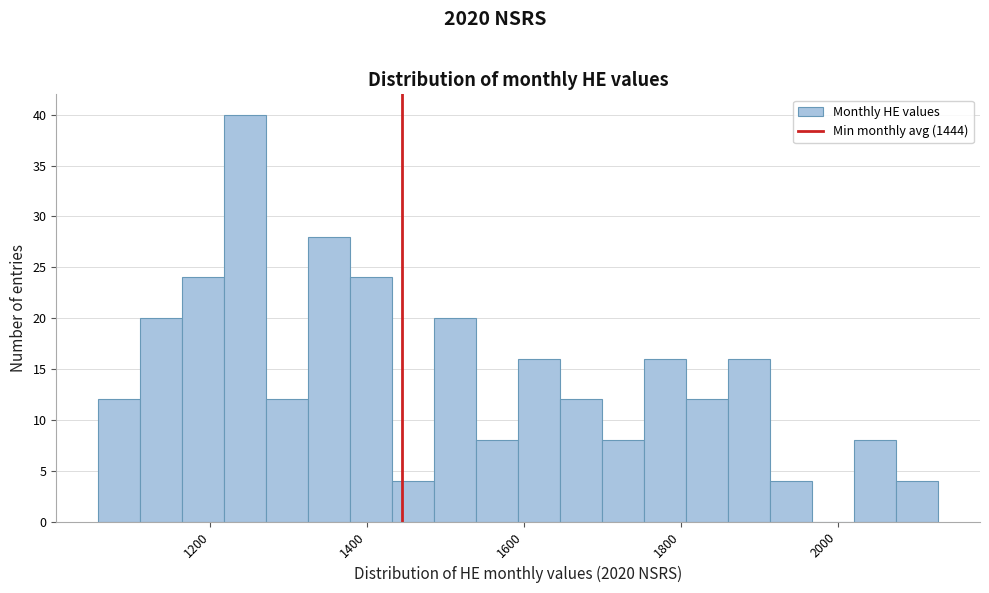

Read against the x-axis, roughly where is the centre of the tallest bar?

1240